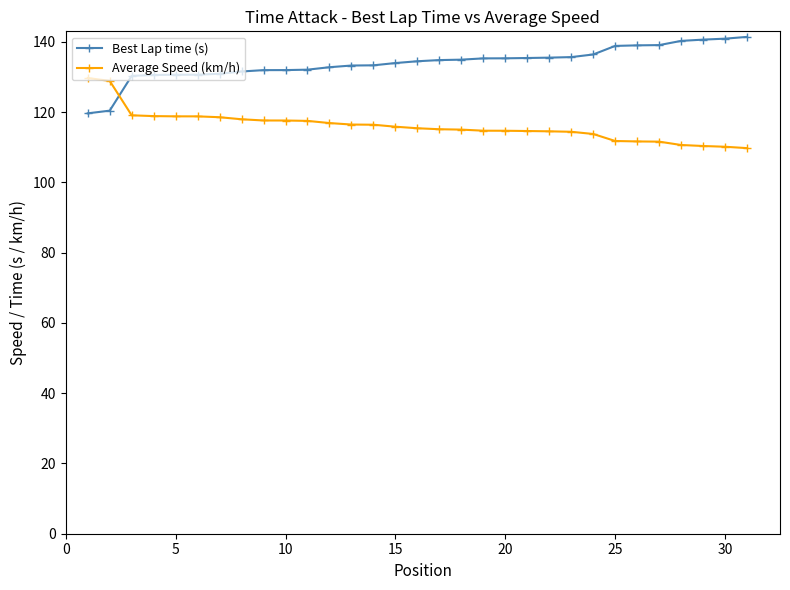

What are all the series names shown in the legend?

Best Lap time (s), Average Speed (km/h)